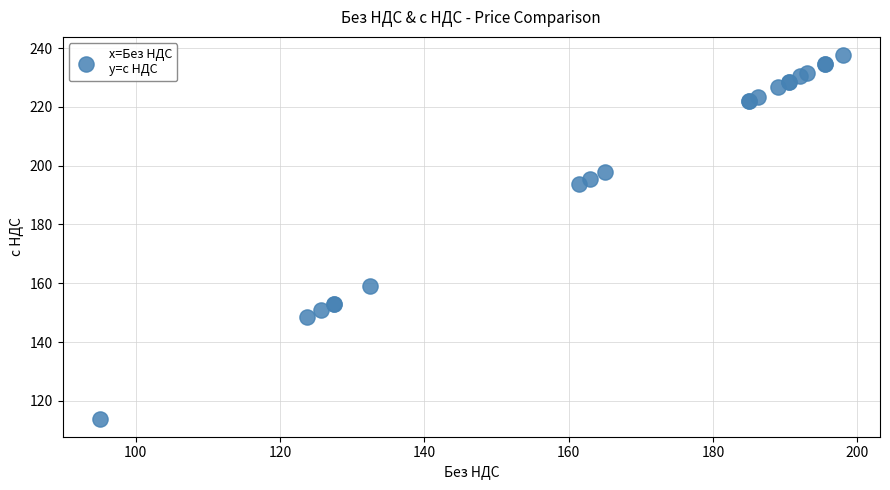

What Y value in the scatter plot is closest to 175?

159.0